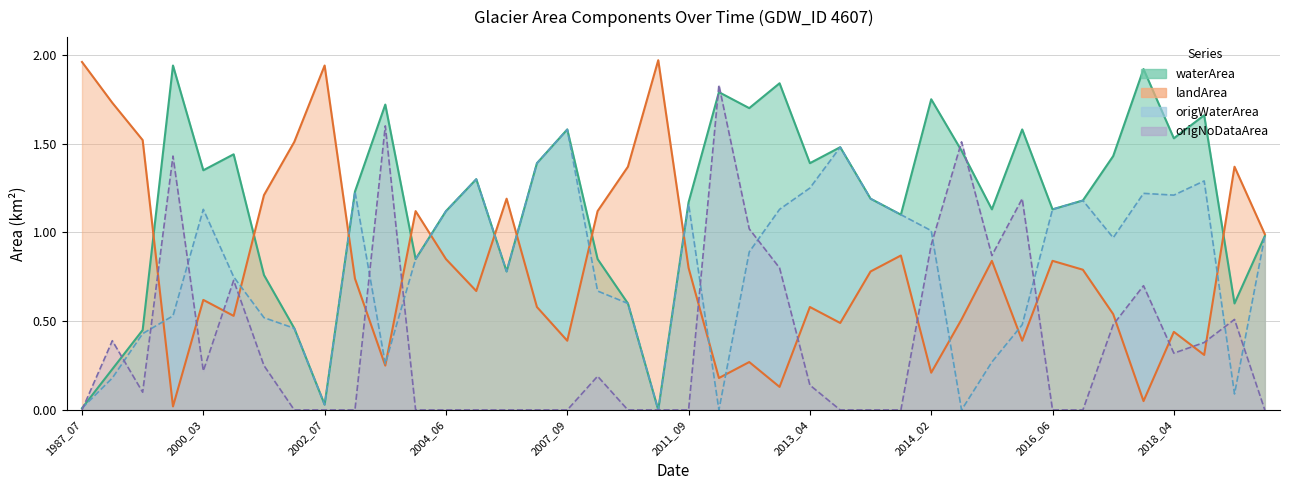

What is the label of the 32nd point from the right?

2002_07